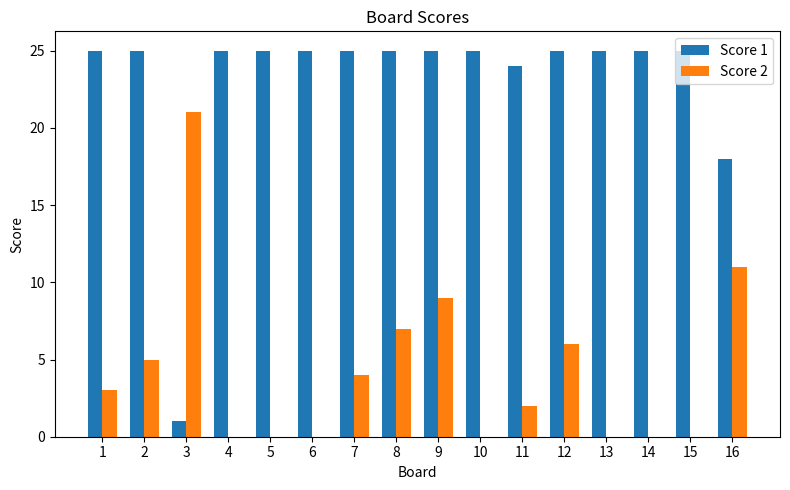

What is the greatest value displayed?

25